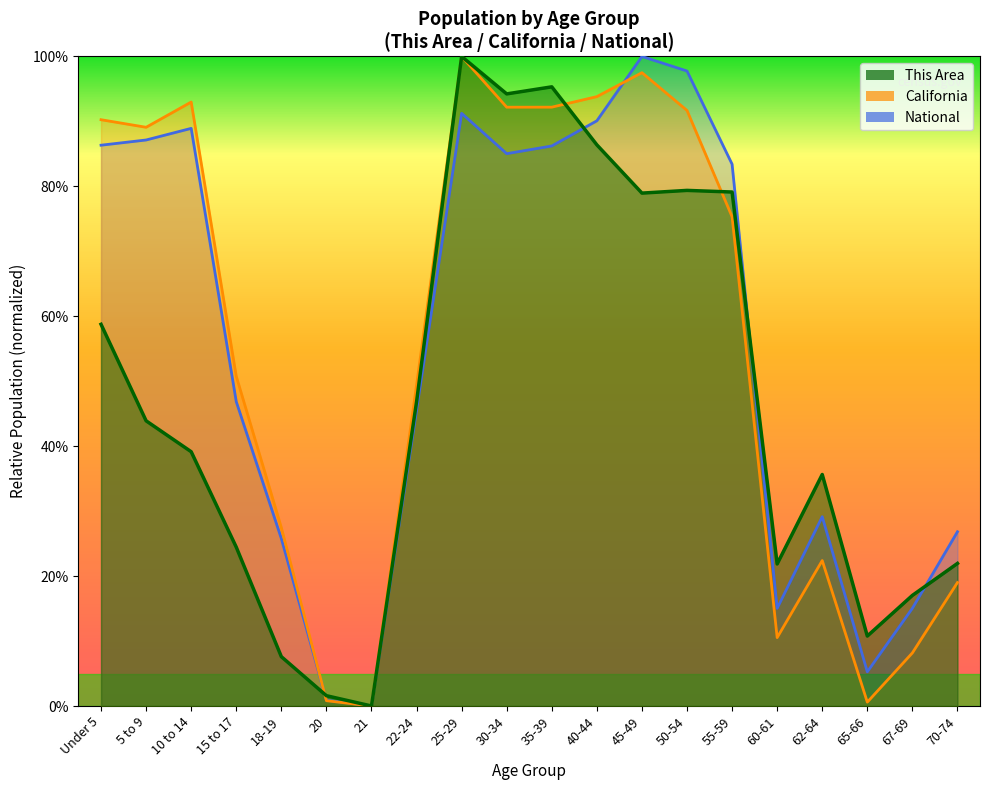

How many interior local peaks does the National series have?

4